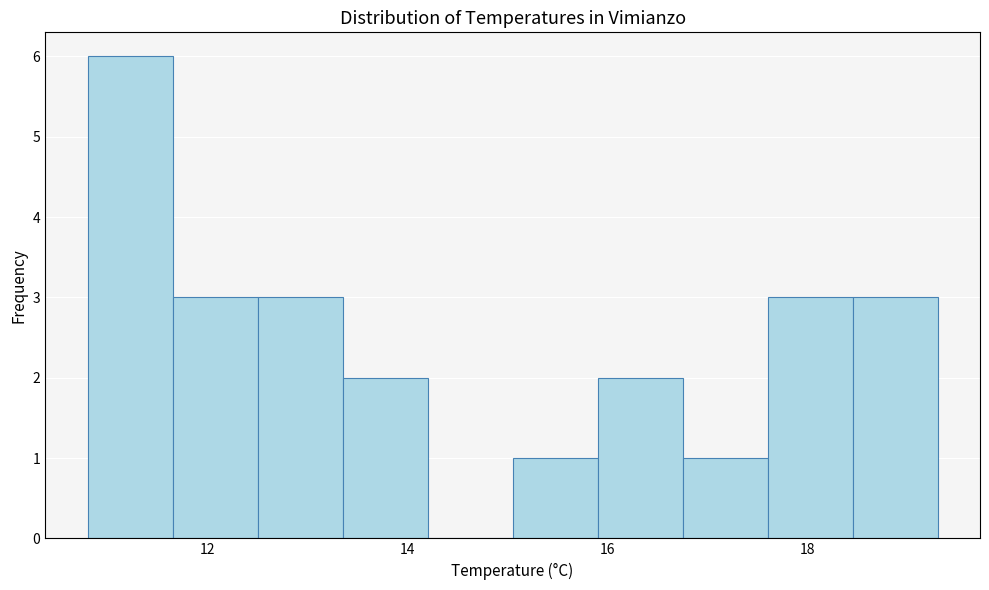

Reading left to right, transcribe this chart: for each bar, give the range it covers on the x-axis and its height. Neither the bar edges nor the heights are printed on the chart, so give them approximately, as read against the axes.

10.80 to 11.65: 6
11.65 to 12.50: 3
12.50 to 13.35: 3
13.35 to 14.20: 2
14.20 to 15.05: 0
15.05 to 15.90: 1
15.90 to 16.75: 2
16.75 to 17.60: 1
17.60 to 18.45: 3
18.45 to 19.30: 3